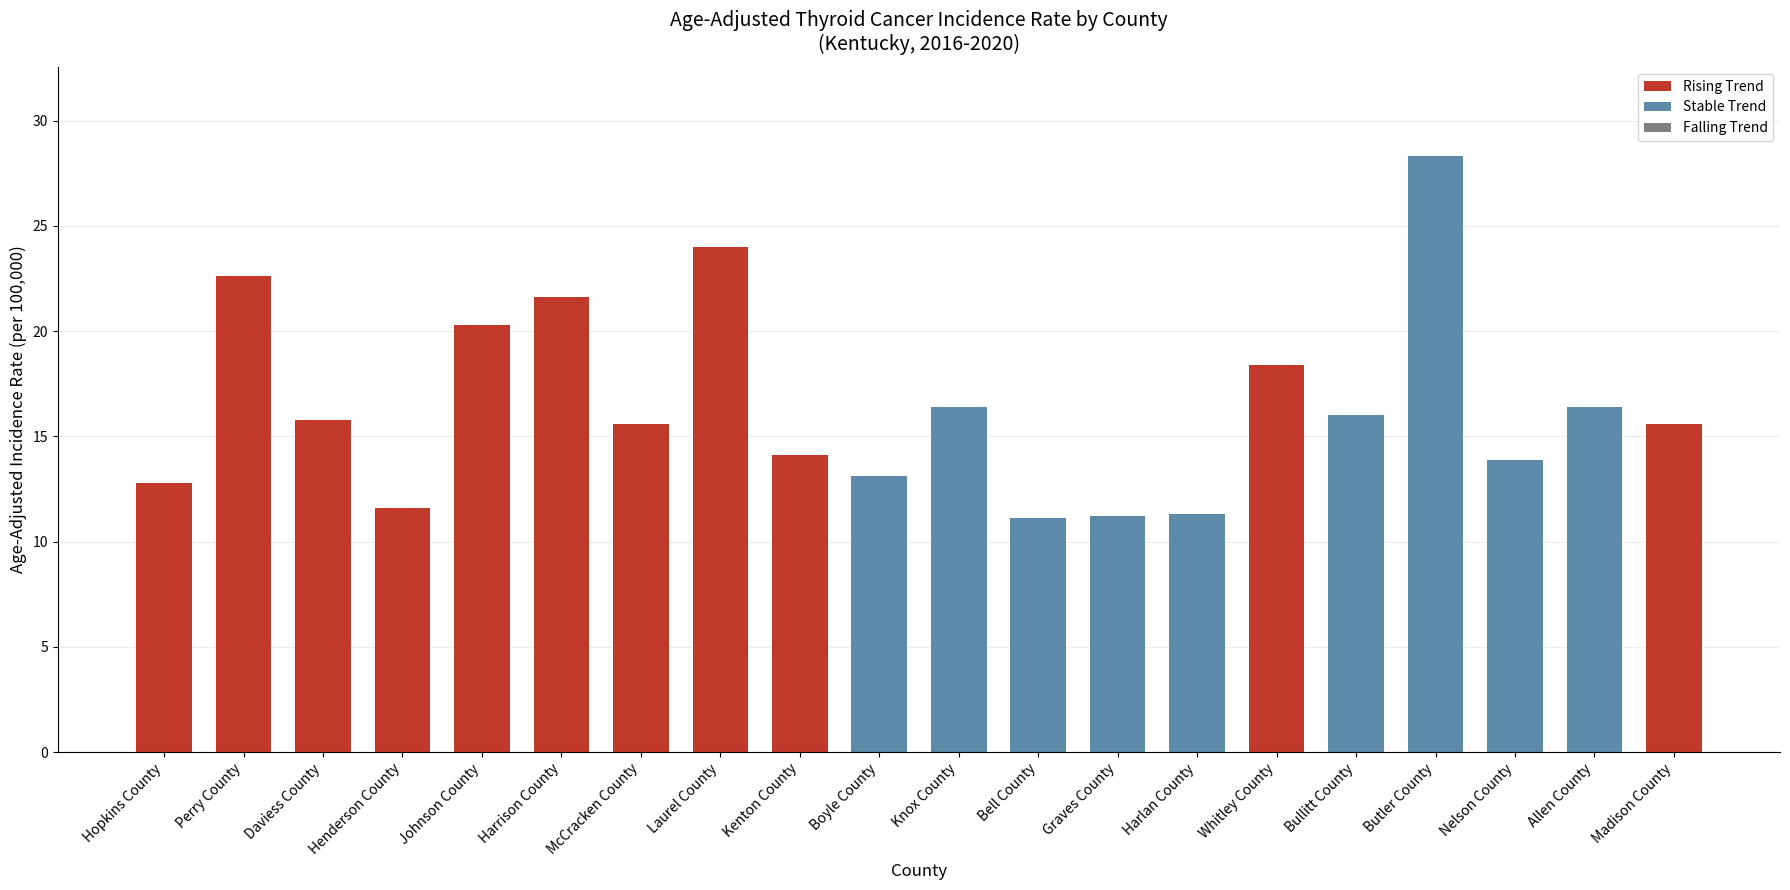

What is the label of the 17th bar from the left?

Butler County